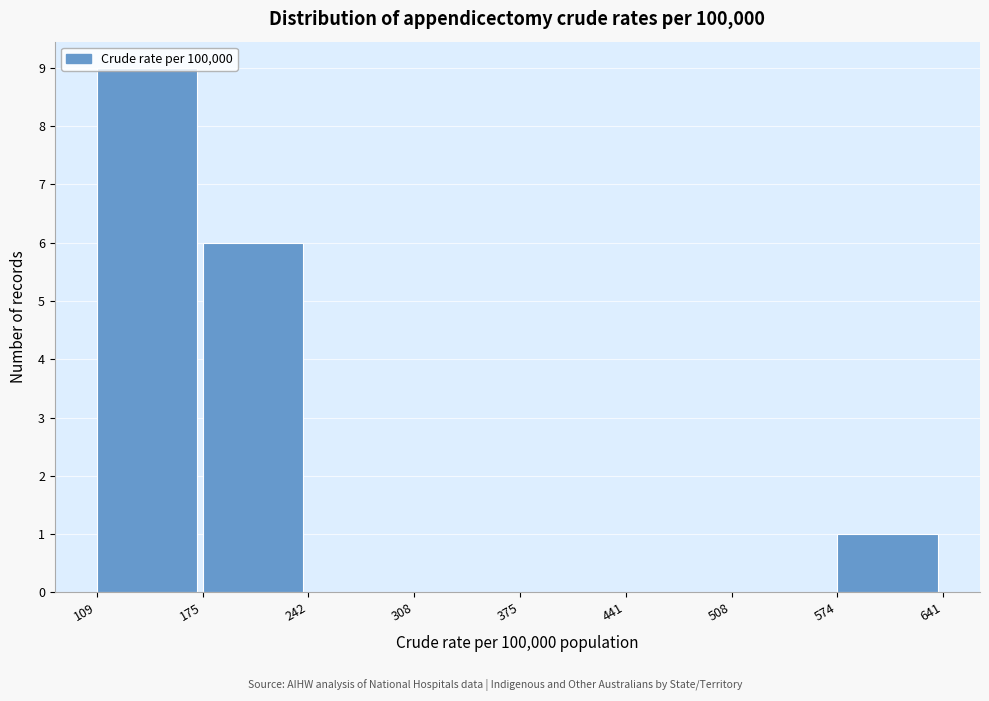

Reading left to right, list every bar in this chart as the range it spans on the x-axis followed by its height. The values are not printed on the chart, so give them approximately, as read against the axis.

109 to 175: 9
175 to 242: 6
242 to 308: 0
308 to 375: 0
375 to 441: 0
441 to 508: 0
508 to 574: 0
574 to 641: 1